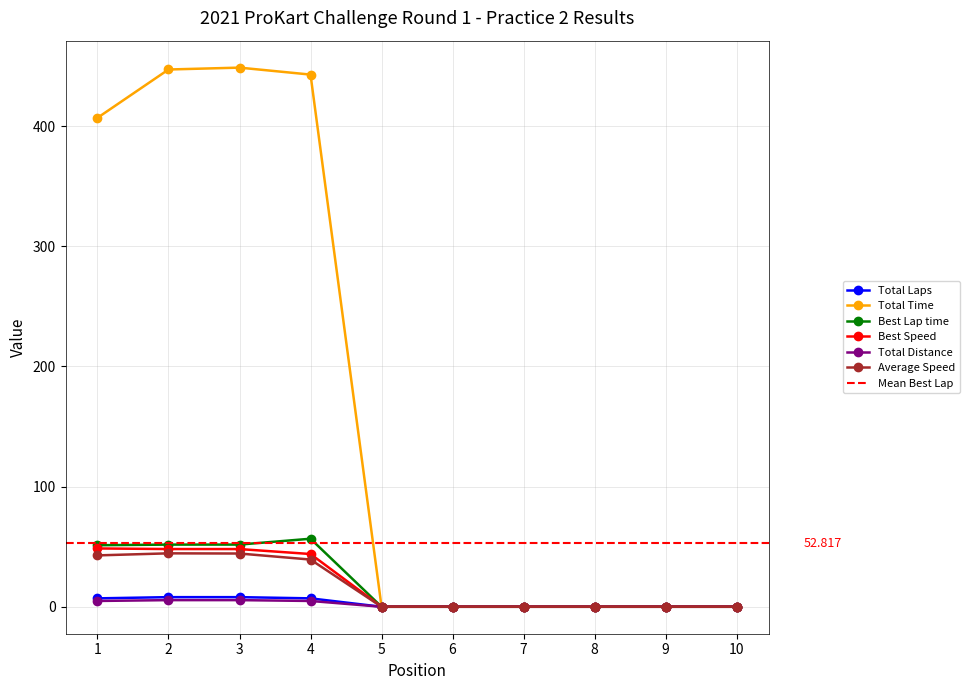

Which series has the widest spread of values?

Total Time